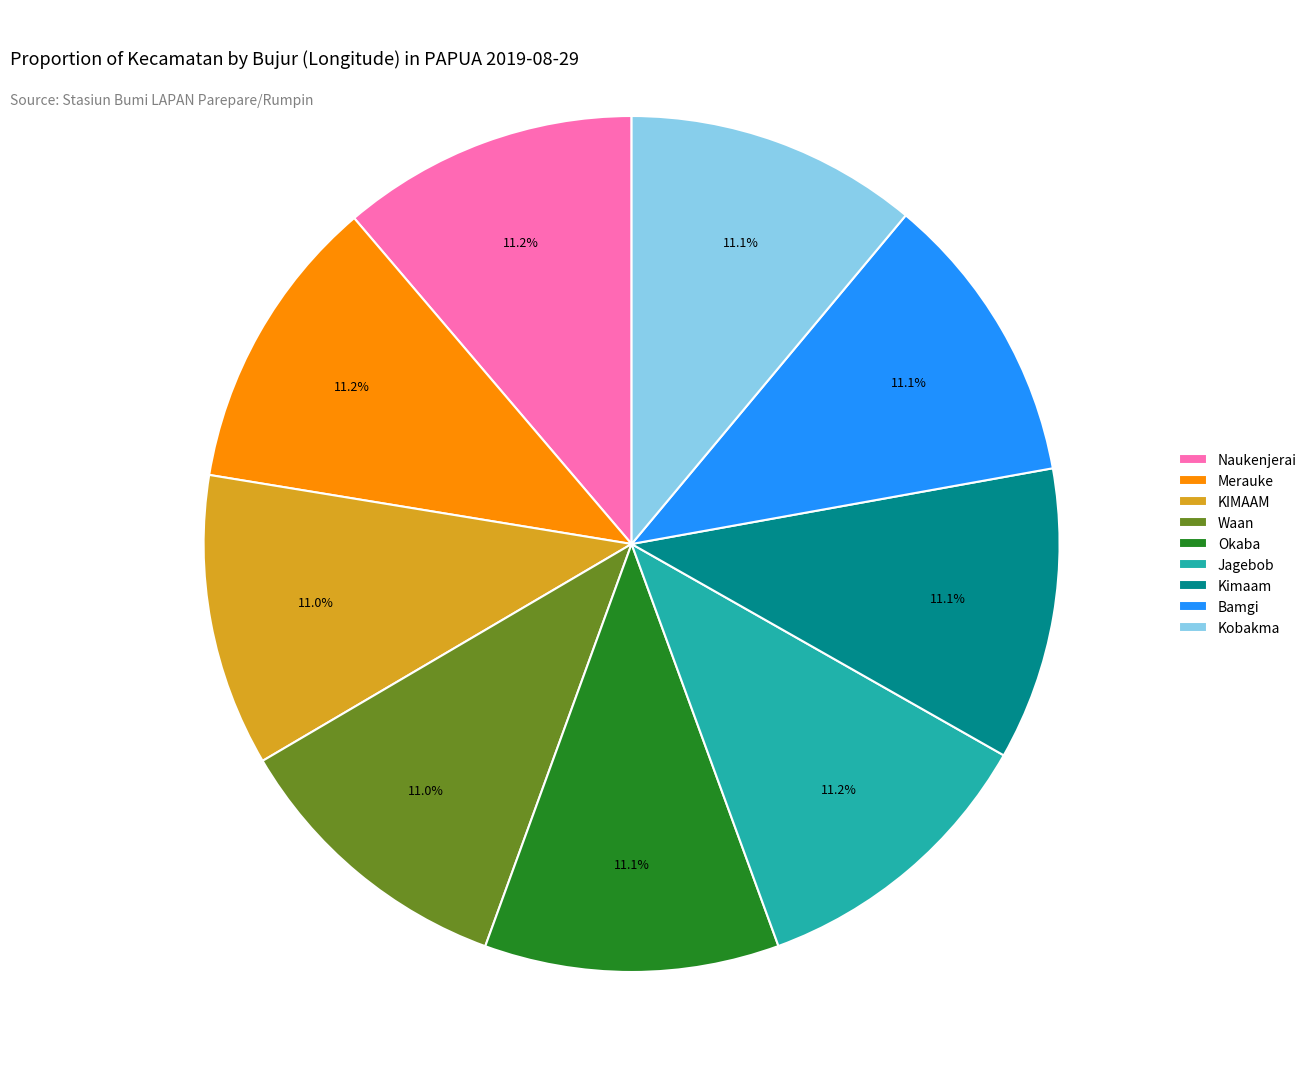

Is there a majority slice in this chart?

No